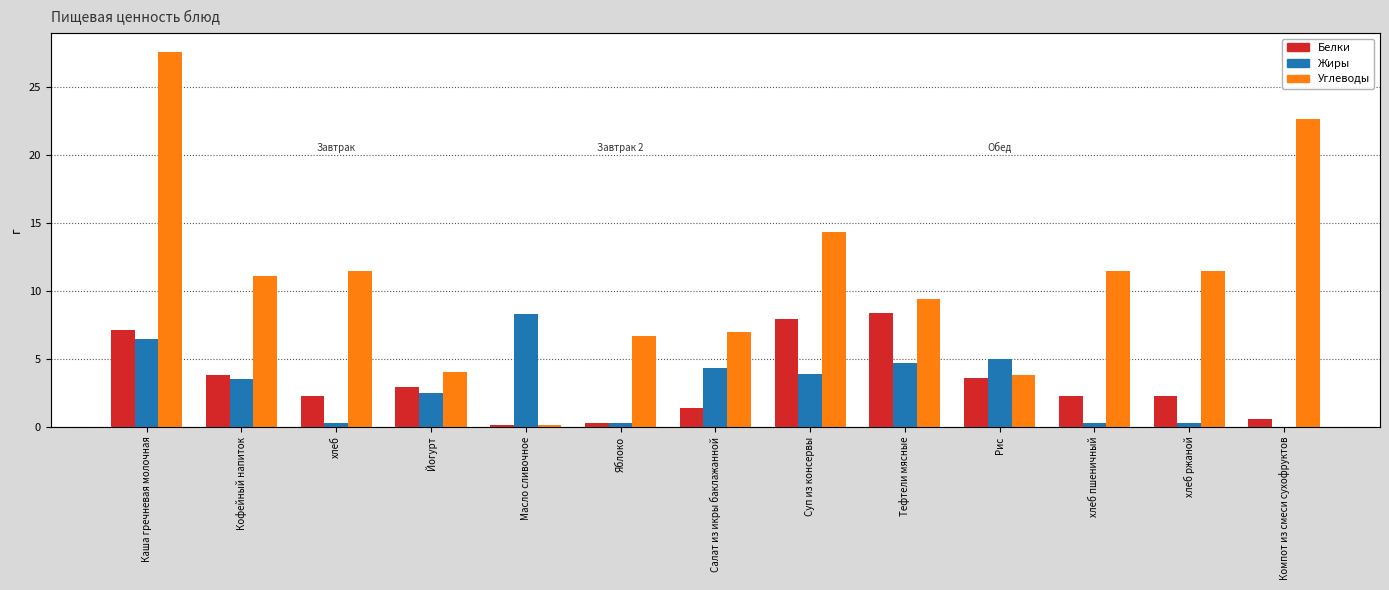

What is the difference between the maximum and minimum values in the Жиры series?

8.3